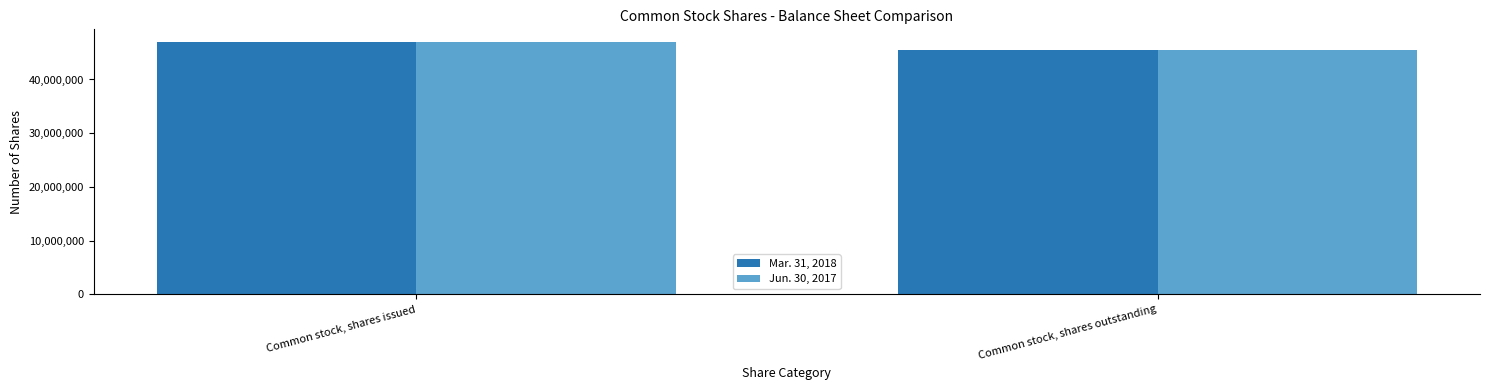

Does the chart contain stacked bars?

No